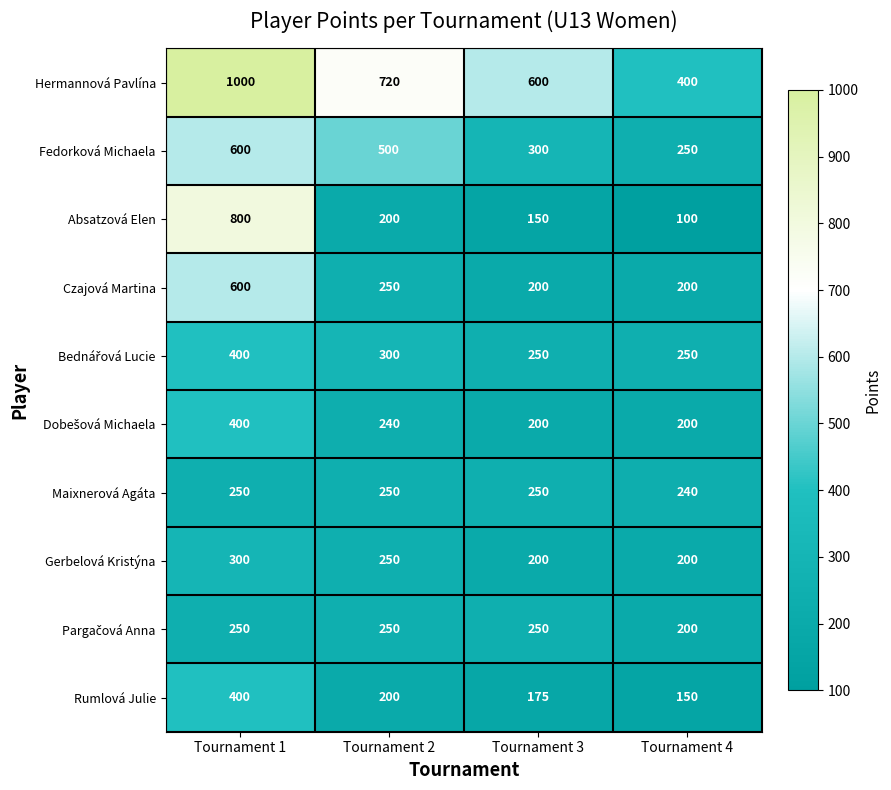

What is the sum of the Rumlová Julie values at Tournament 1 and Tournament 2?

600